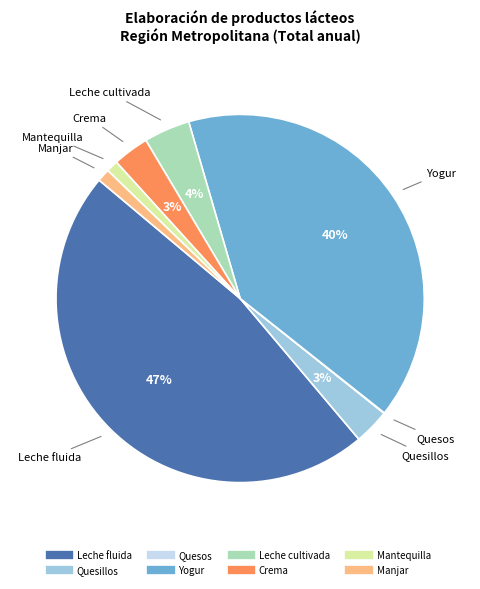

The Yogur slice represents 40% of the pie. True or false?

True